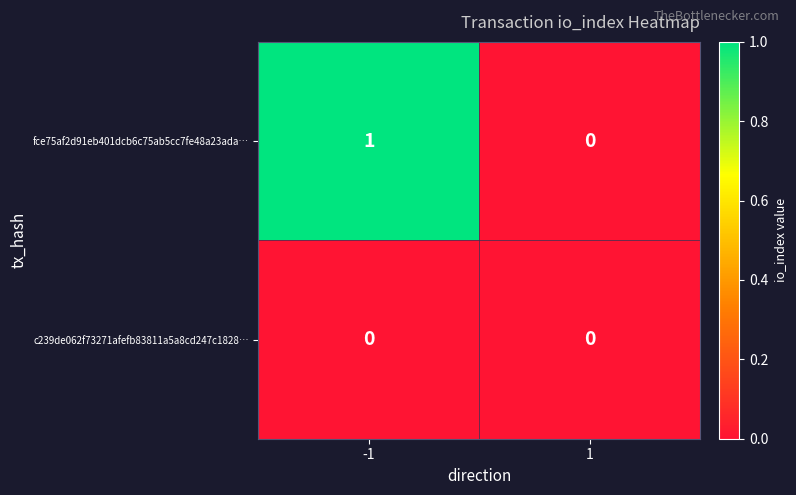

Is the value of c239de062f73271afefb83811a5a8cd247c1828… at -1 greater than the value of fce75af2d91eb401dcb6c75ab5cc7fe48a23ada… at -1?

No